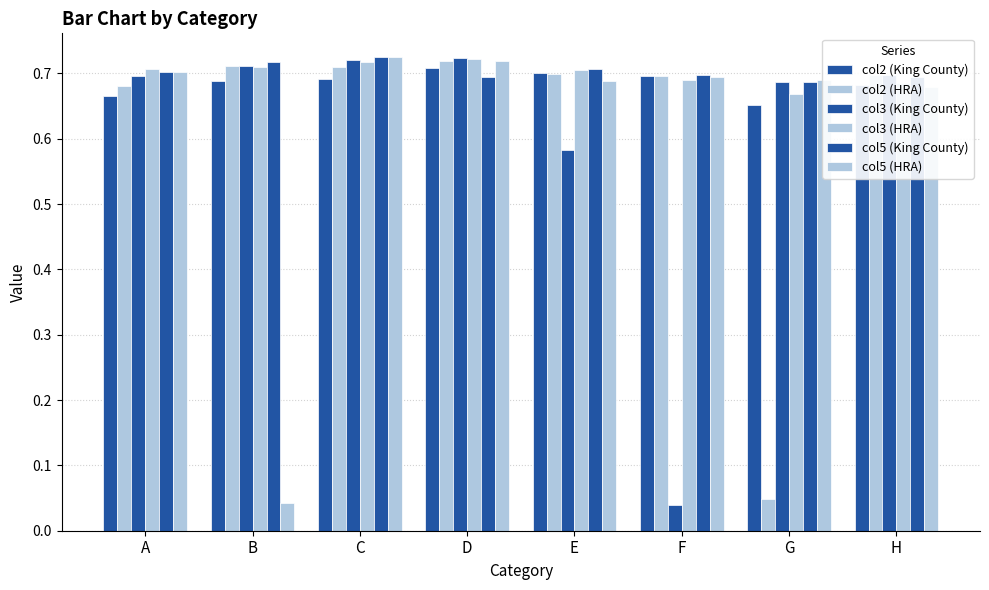

Are the bars horizontal?

No